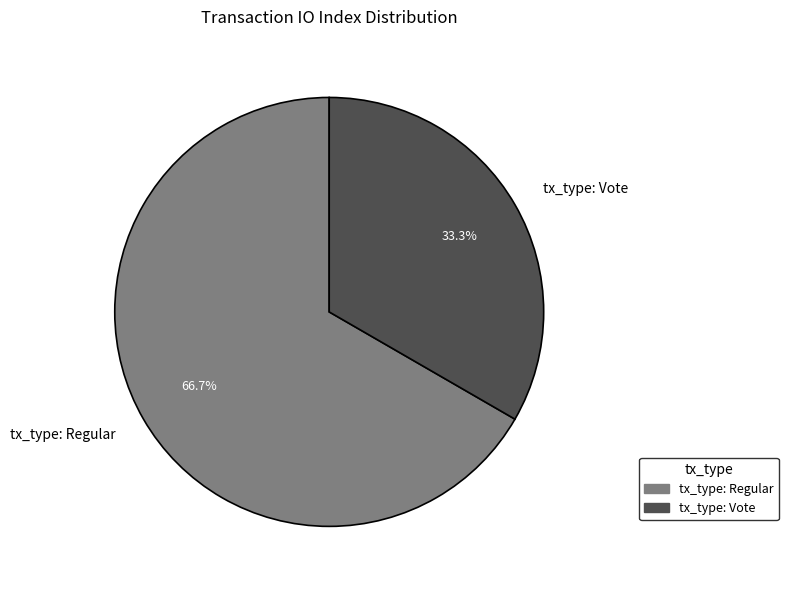

Between tx_type: Vote and tx_type: Regular, which is larger?

tx_type: Regular